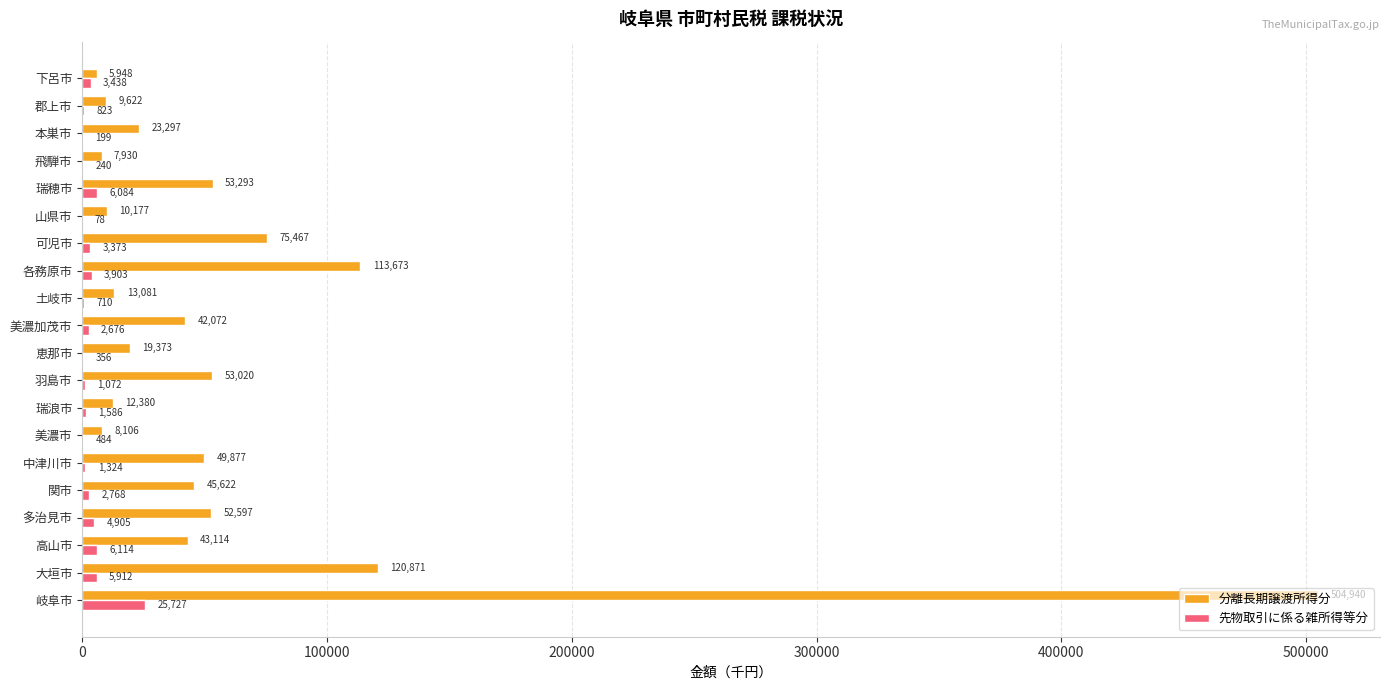

What is the sum of the 分離長期譲渡所得分 values at 山県市 and 可児市?

85644